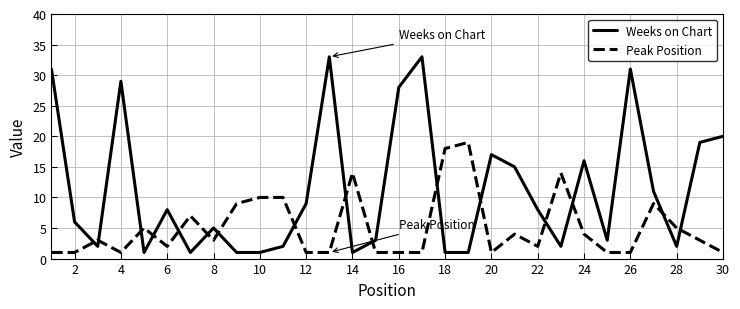

What is the difference between the maximum and second lowest values in the Peak Position series?

18